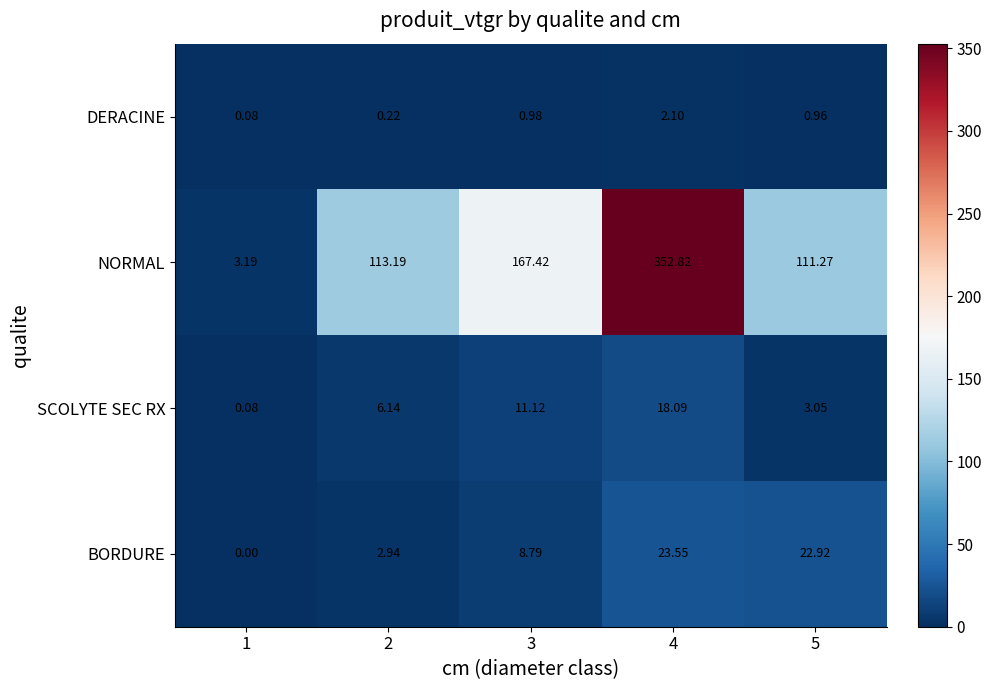

Which series changed the most between 4 and 5?

NORMAL